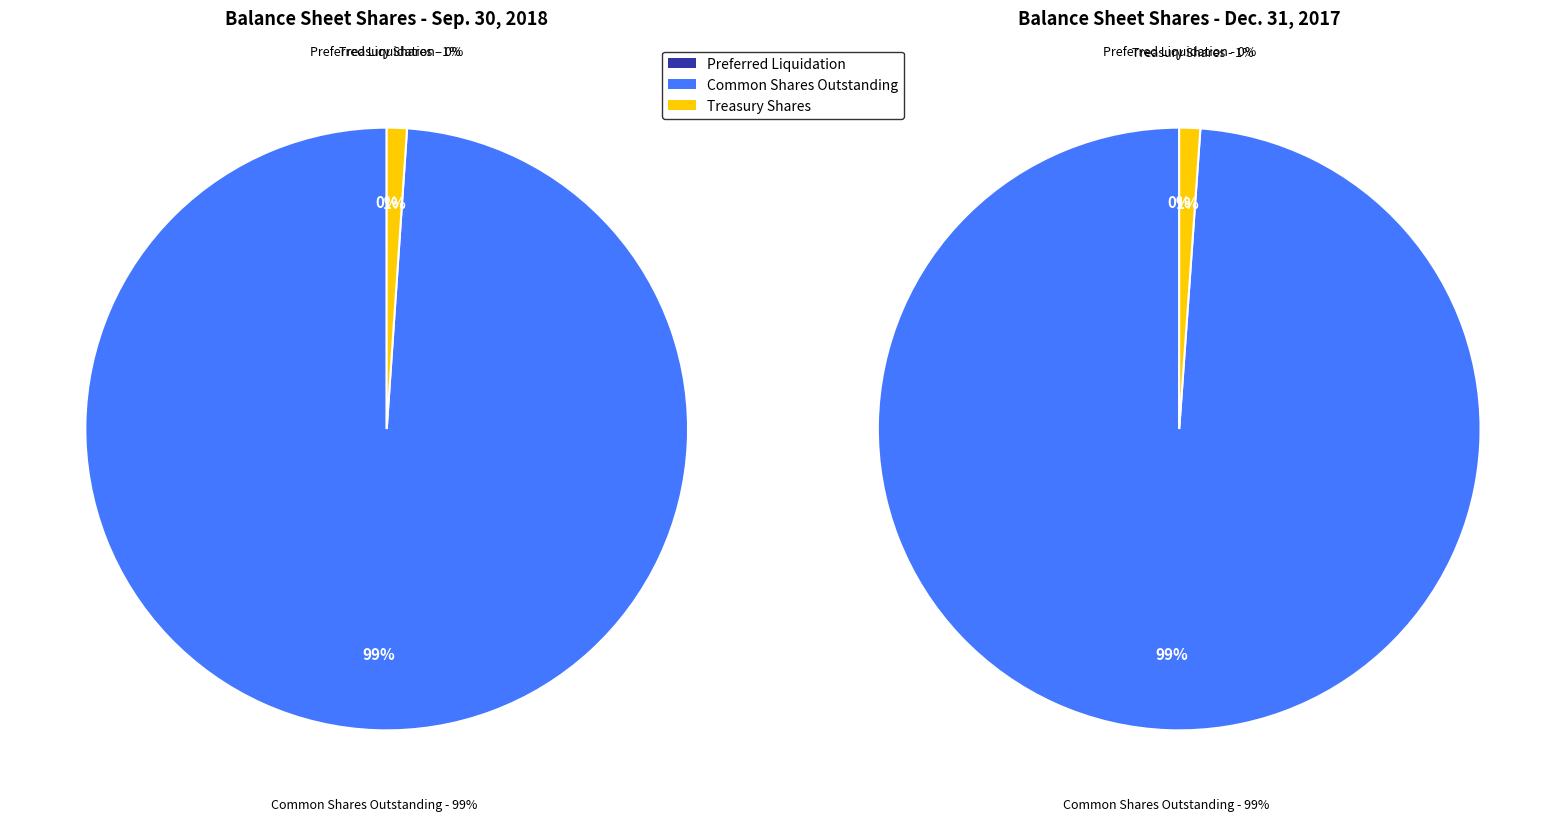

Combined, what portion of the pie is Common Stock Shares Outstanding and Series B Preferred Stock Liquidation?

98.9%